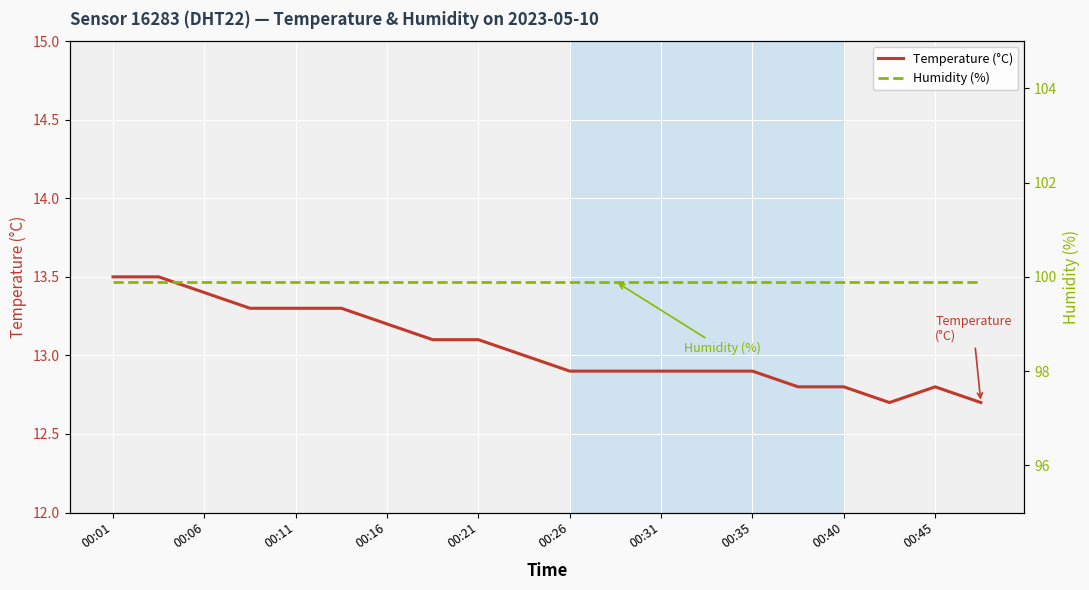

What is the greatest value displayed?

99.9